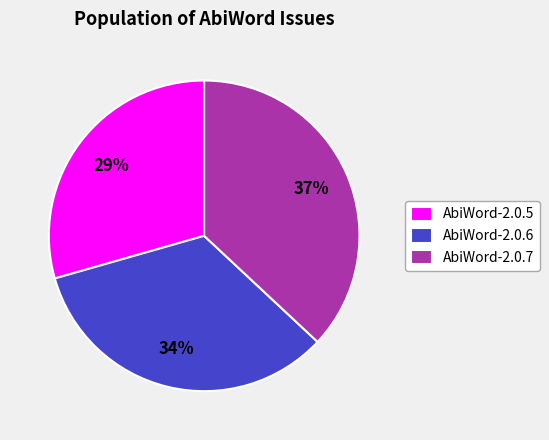

Combined, do AbiWord-2.0.6 and AbiWord-2.0.7 account for over 50%?

Yes